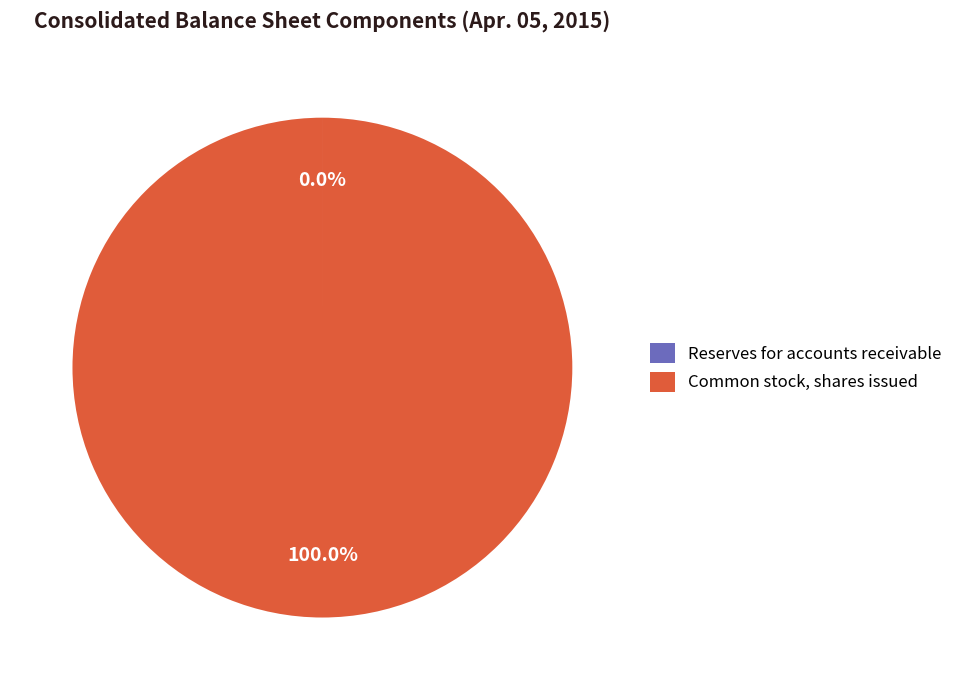

Which slice is the largest?

Common stock, shares issued